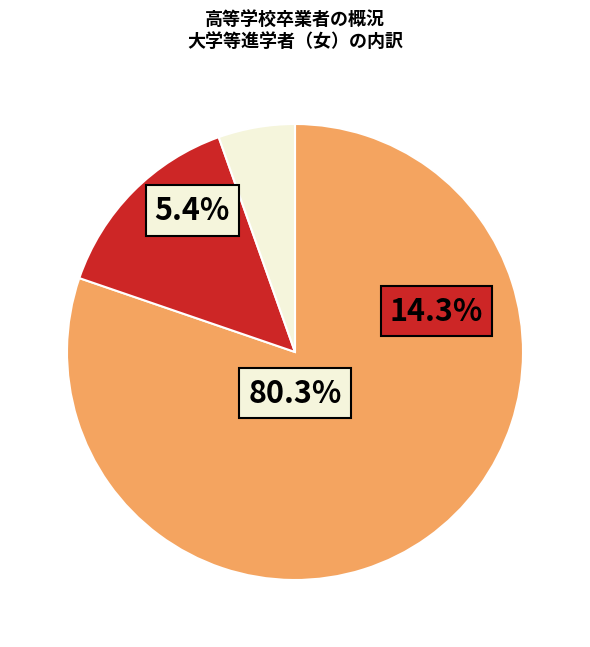

To the nearest percent, what portion does 27年度 represent?

5%